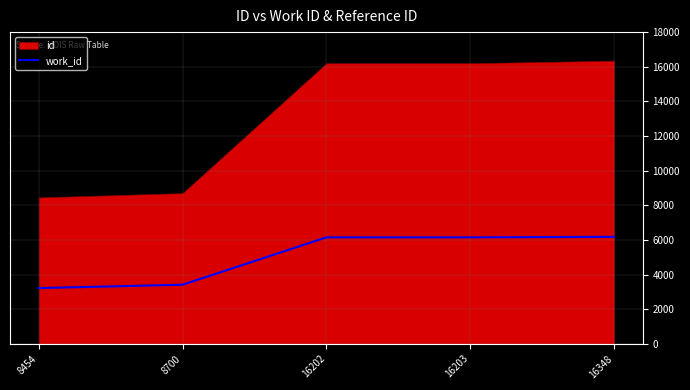

Approximately how many times larger is the value at 16203 compared to 8700?

1.8